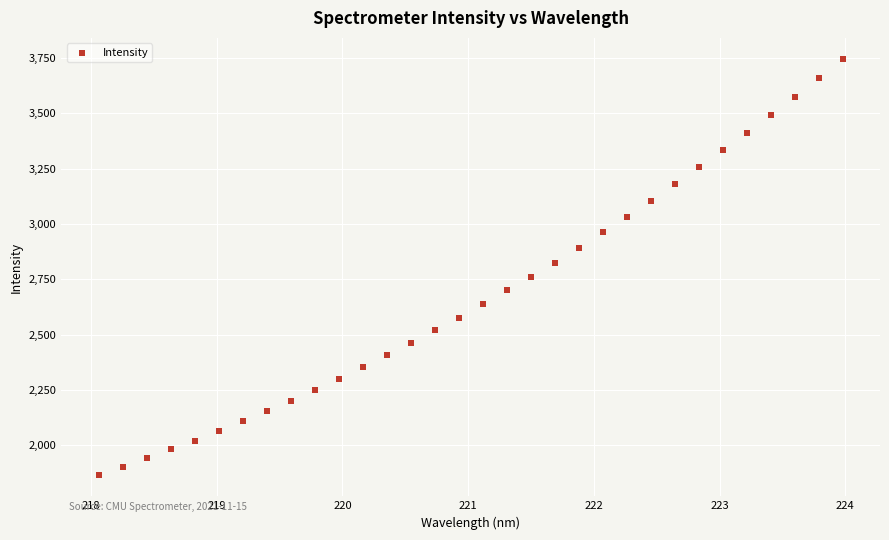

What is the range of Y values (max minus min)?

1883.9